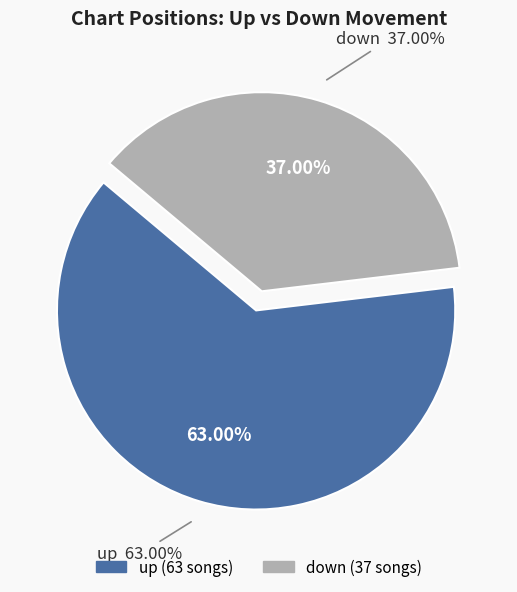

What percentage is the up slice, to the nearest percent?

63%